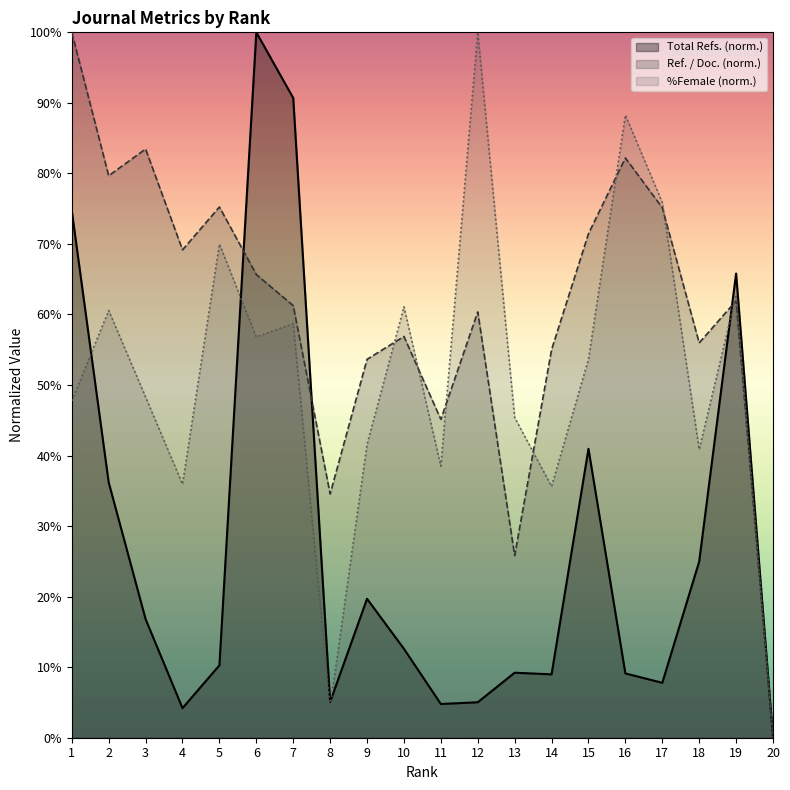

At which category does %Female reach its first local valley?

4